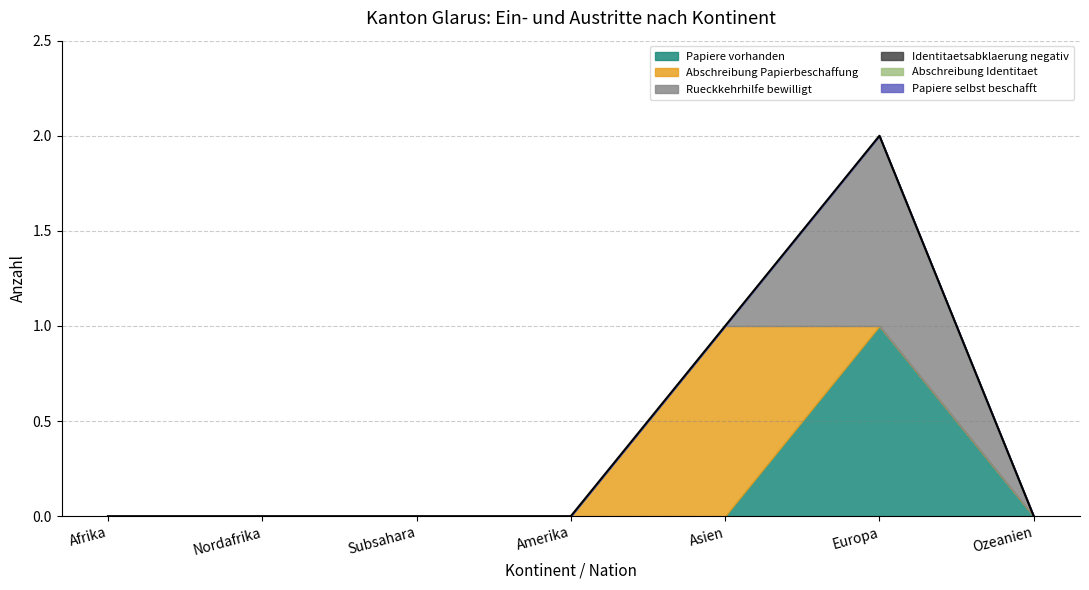

Reading left to right, extract all data points from this chart.

Papiere vorhanden: Afrika=0	Nordafrika=0	Subsahara=0	Amerika=0	Asien=0	Europa=1	Ozeanien=0
Abschreibung Papierbeschaffung: Afrika=0	Nordafrika=0	Subsahara=0	Amerika=0	Asien=1	Europa=0	Ozeanien=0
Rueckkehrhilfe bewilligt: Afrika=0	Nordafrika=0	Subsahara=0	Amerika=0	Asien=0	Europa=1	Ozeanien=0
Identitaetsabklaerung negativ: Afrika=0	Nordafrika=0	Subsahara=0	Amerika=0	Asien=0	Europa=0	Ozeanien=0
Abschreibung Identitaet: Afrika=0	Nordafrika=0	Subsahara=0	Amerika=0	Asien=0	Europa=0	Ozeanien=0
Papiere selbst beschafft: Afrika=0	Nordafrika=0	Subsahara=0	Amerika=0	Asien=0	Europa=0	Ozeanien=0